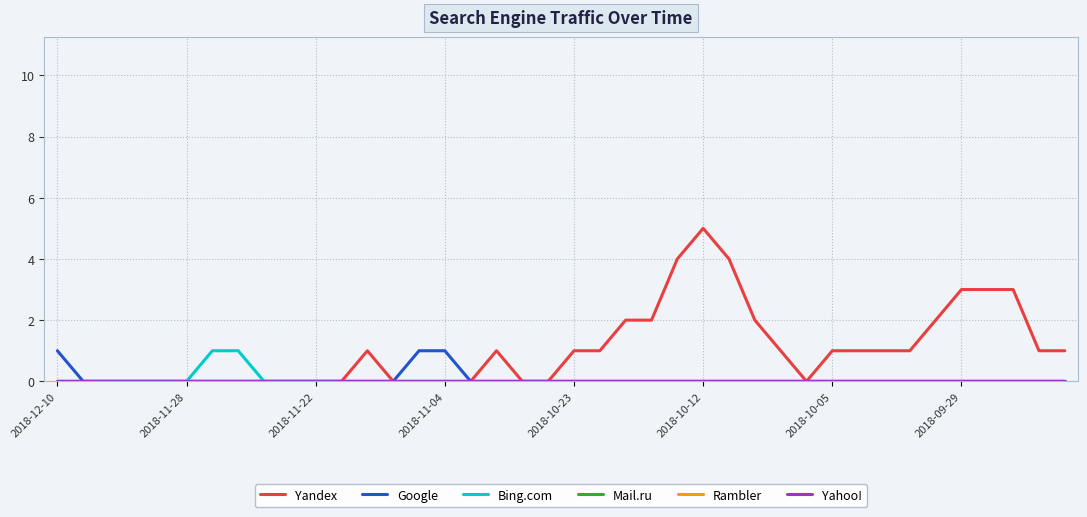

Does the chart have visible grid lines?

Yes